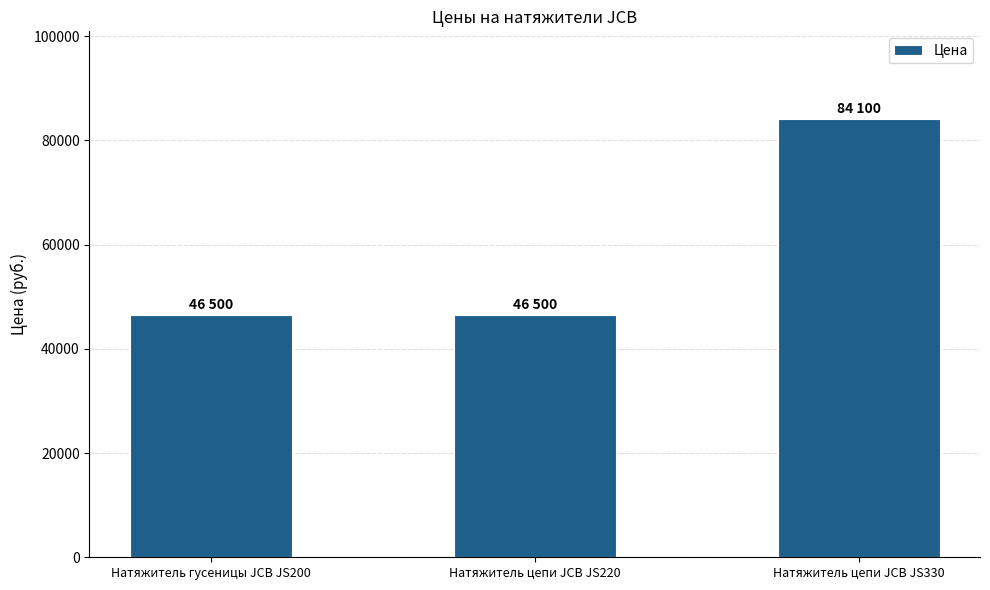

What is the ratio of the value at Натяжитель цепи JCB JS330 to the value at Натяжитель цепи JCB JS220?

1.8